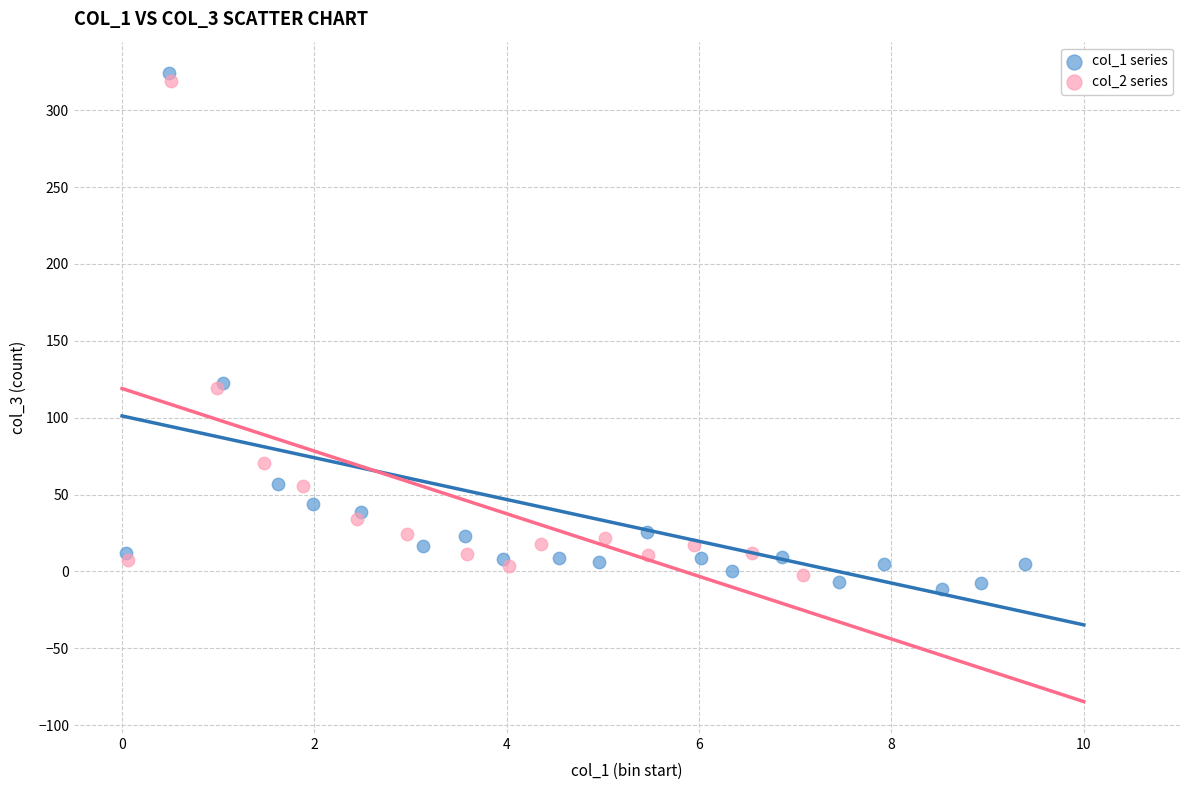

Which series has the largest Y range (max minus min)?

col_1 series